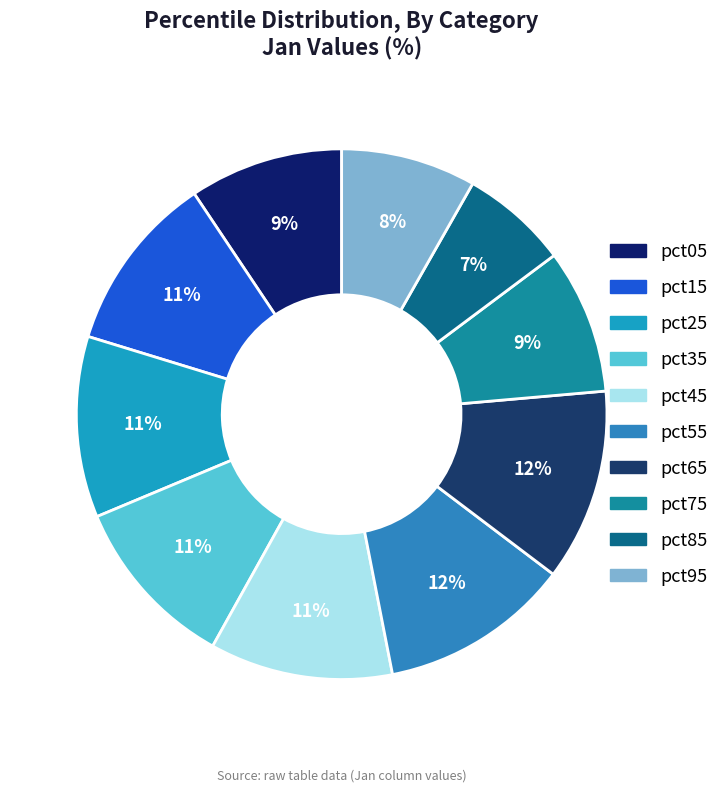

To the nearest percent, what portion does pct55 represent?

12%